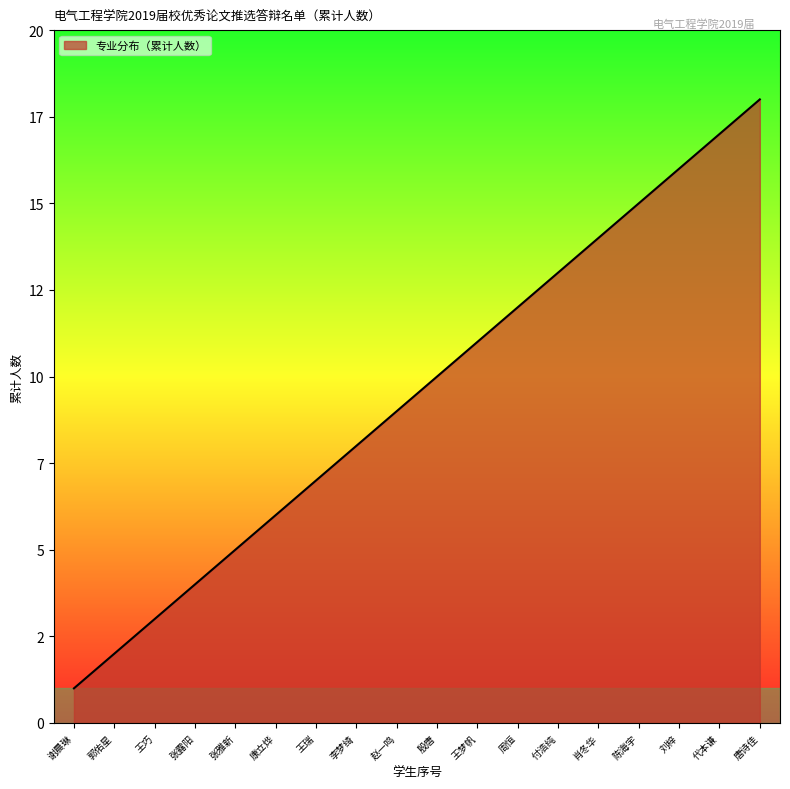

What is the label of the 18th point from the right?

谢晨琳